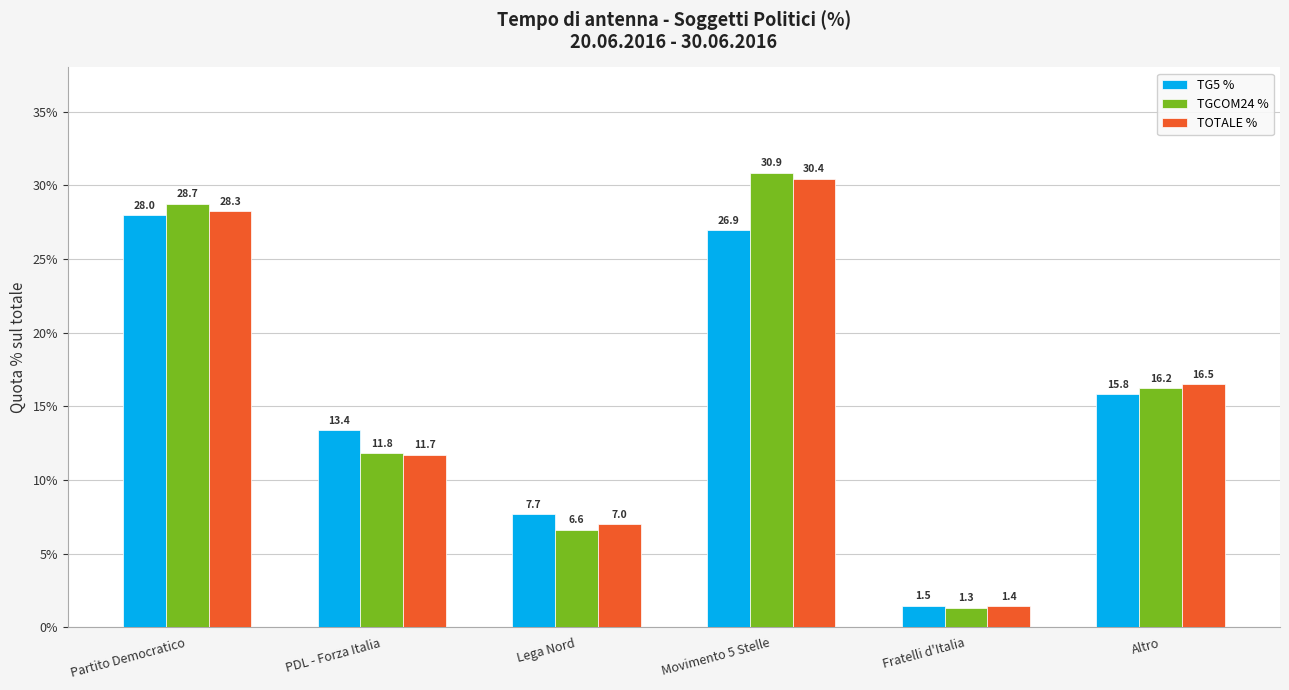

Does the chart contain any negative values?

No